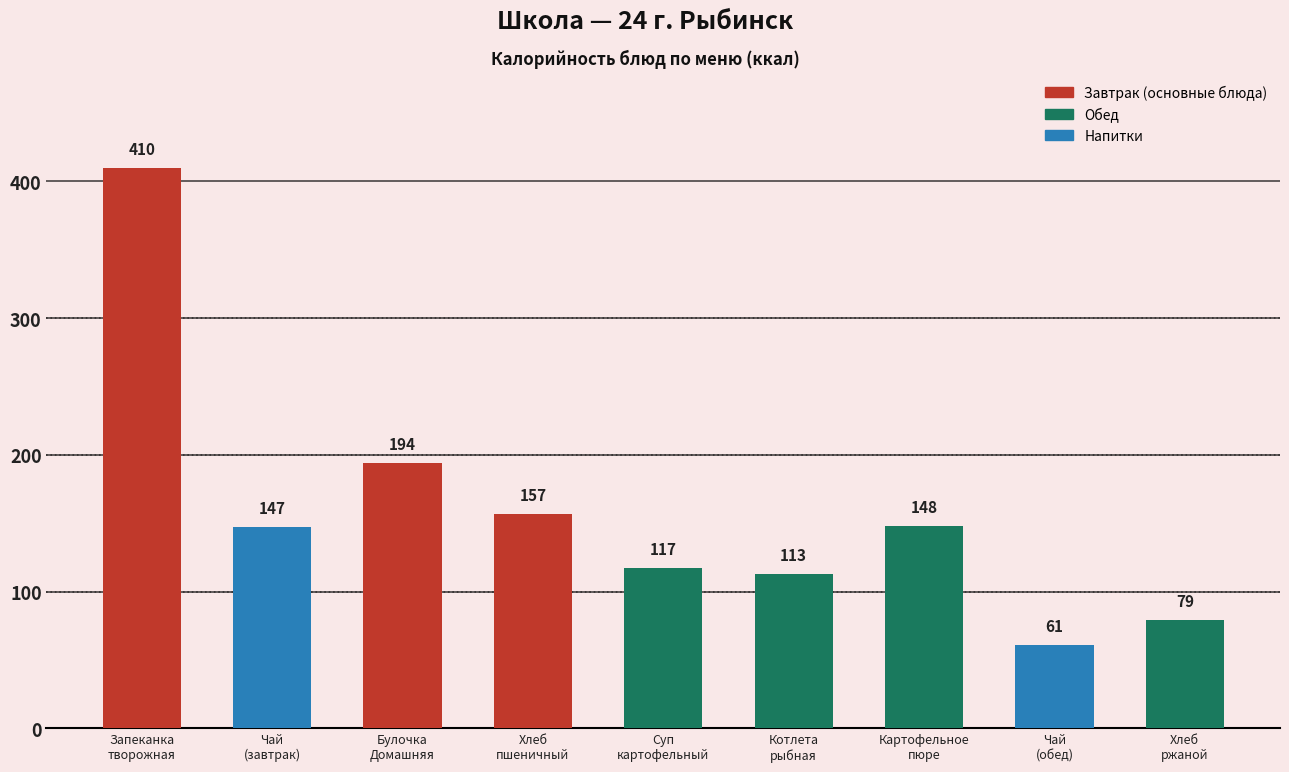

What is the label of the 6th bar from the right?

Хлеб
пшеничный